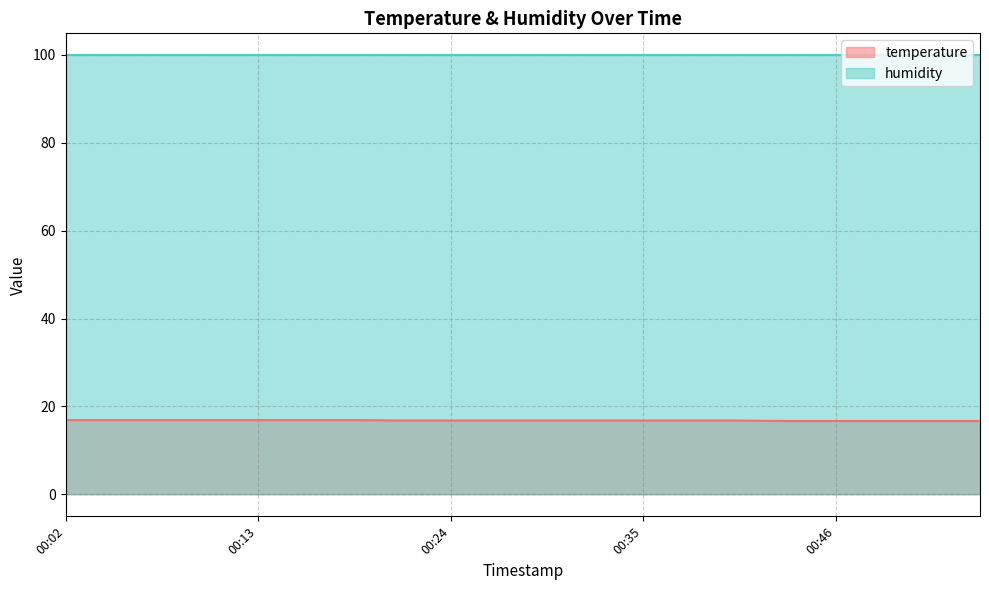

What is the sum of the values at 00:32 and 00:24?

33.6